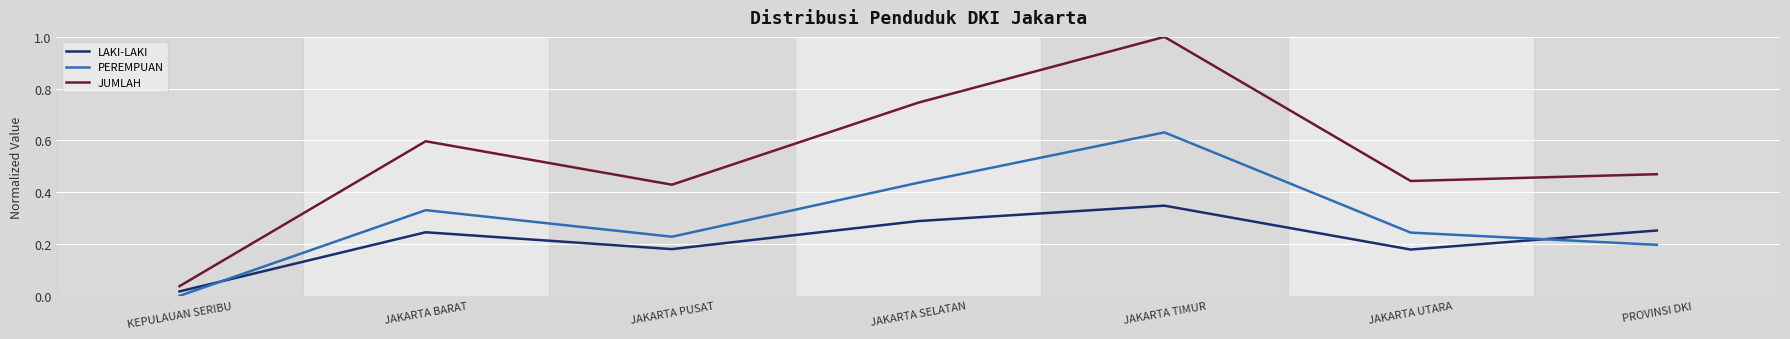

What is the difference between the maximum and minimum values in the JUMLAH series?

1.0